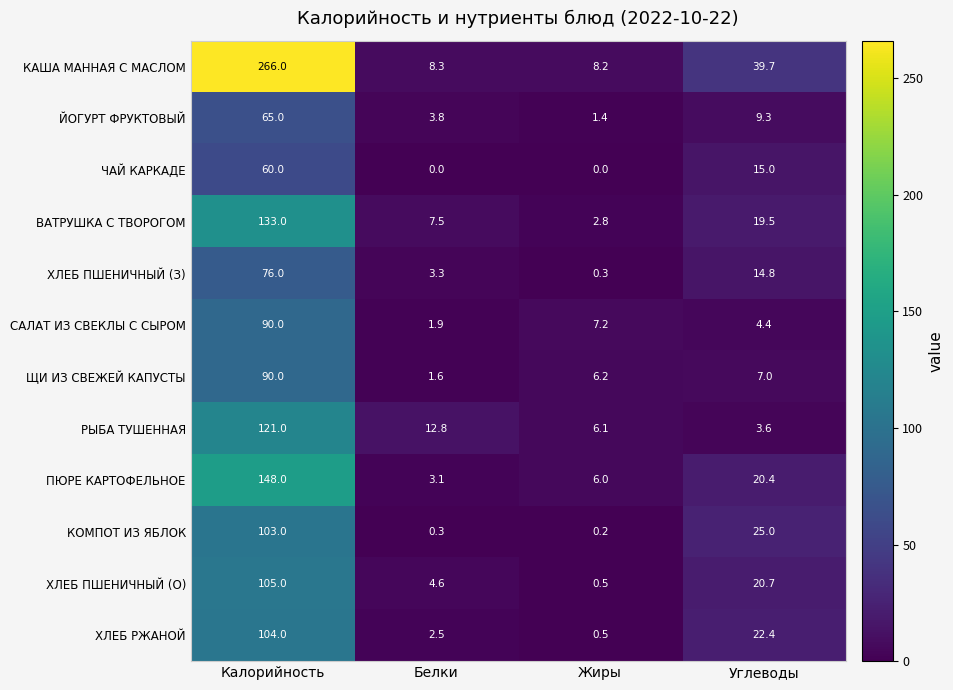

What is the spread (max minus min) of values at Калорийность?

206.0